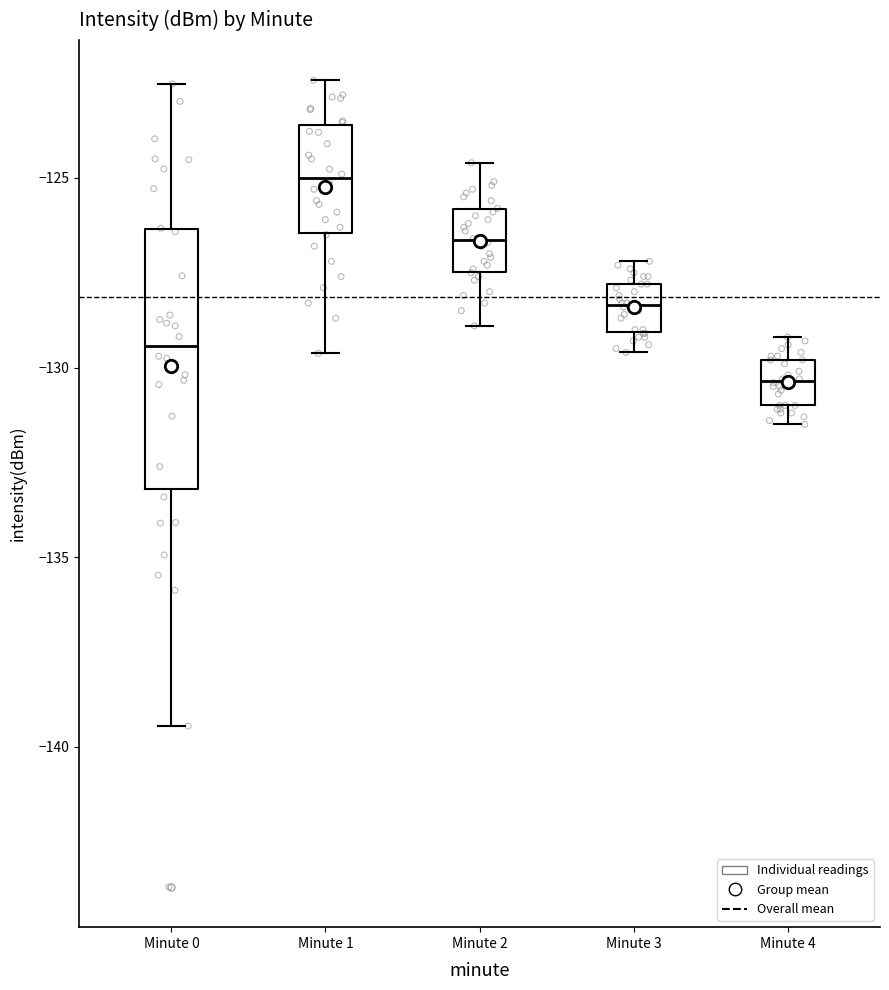

Where does the upper whisker of the box for Minute 4 end on the y-axis? The values are not printed on the chart, so give them approximately, as read against the axis.

-129.0